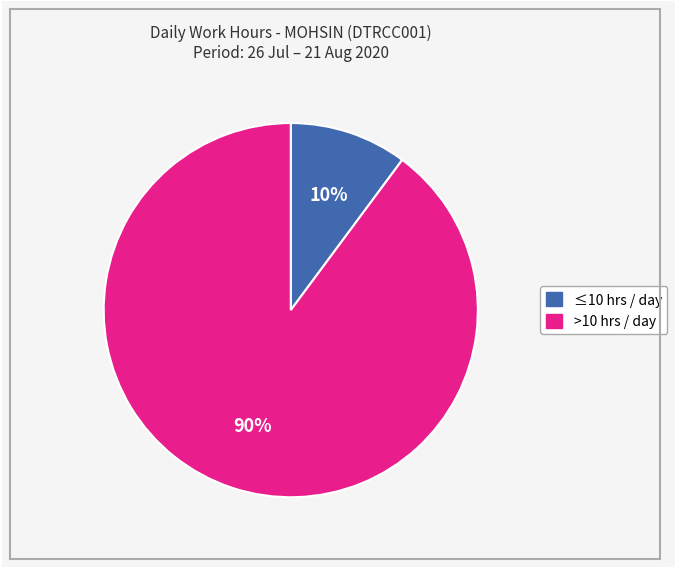

Does any single category account for the majority?

Yes